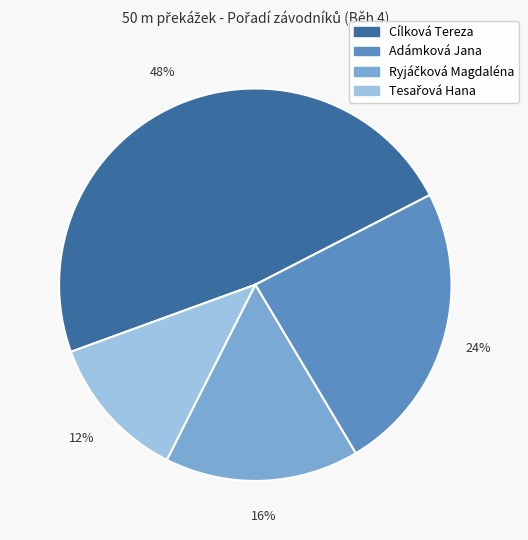

Between Cílková Tereza and Adámková Jana, which is larger?

Cílková Tereza